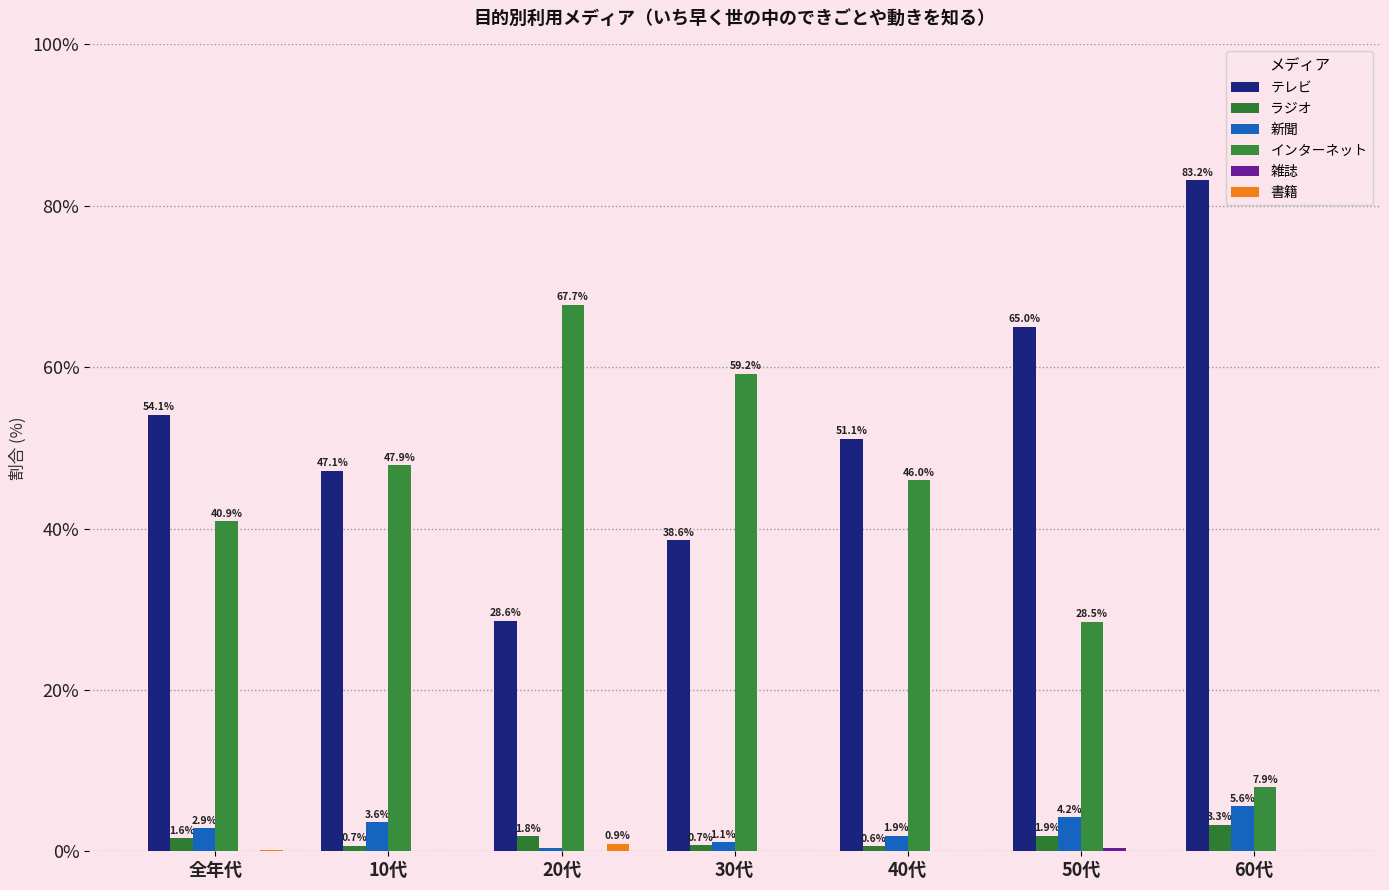

How many data points in ラジオ are above 1?

4